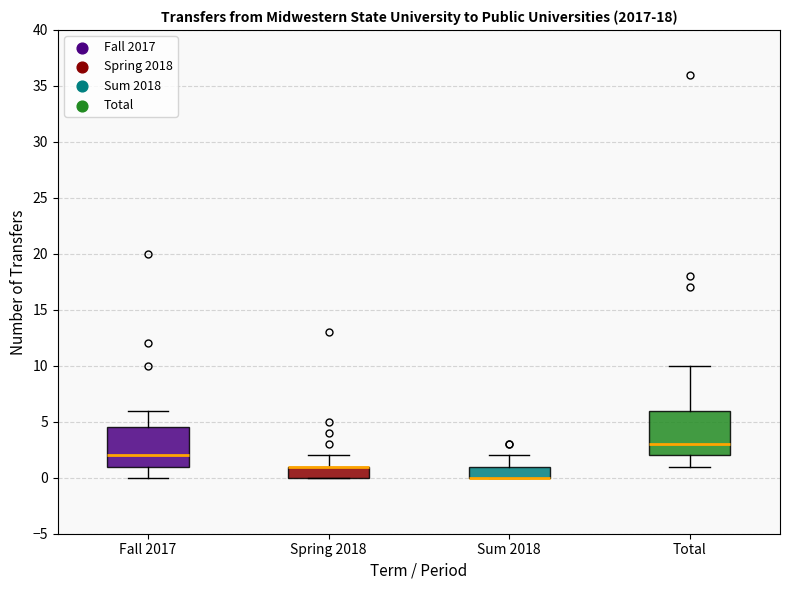

Reading left to right, read every box against the y-axis: the position of its median line, the range the box covers, and the ends of its whiskers. The values are not printed on the chart, so give them approximately, as read against the axis.

Fall 2017: median 2.0, box 1.0 to 4.5, whiskers 0.0 to 6.0
Spring 2018: median 1.0 (drawn on the box's upper edge), box 0.0 to 1.0, whiskers 0.0 to 2.0
Sum 2018: median 0.0 (drawn on the box's lower edge), box 0.0 to 1.0, whiskers 0.0 to 2.0
Total: median 3.0, box 2.0 to 6.0, whiskers 1.0 to 10.0